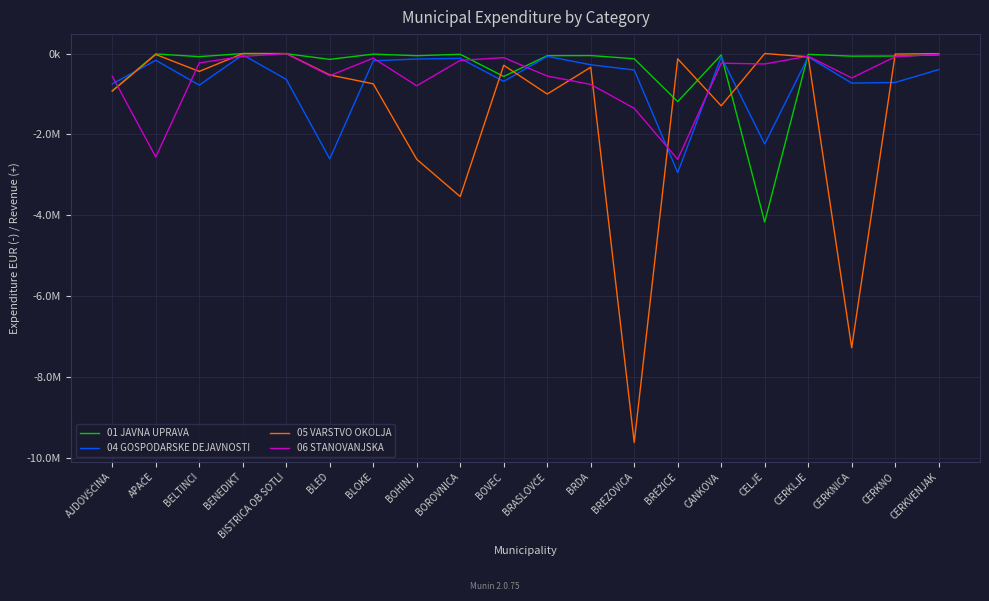

What are all the series names shown in the legend?

01 JAVNA UPRAVA, 04 GOSPODARSKE DEJAVNOSTI, 05 VARSTVO OKOLJA, 06 STANOVANJSKA